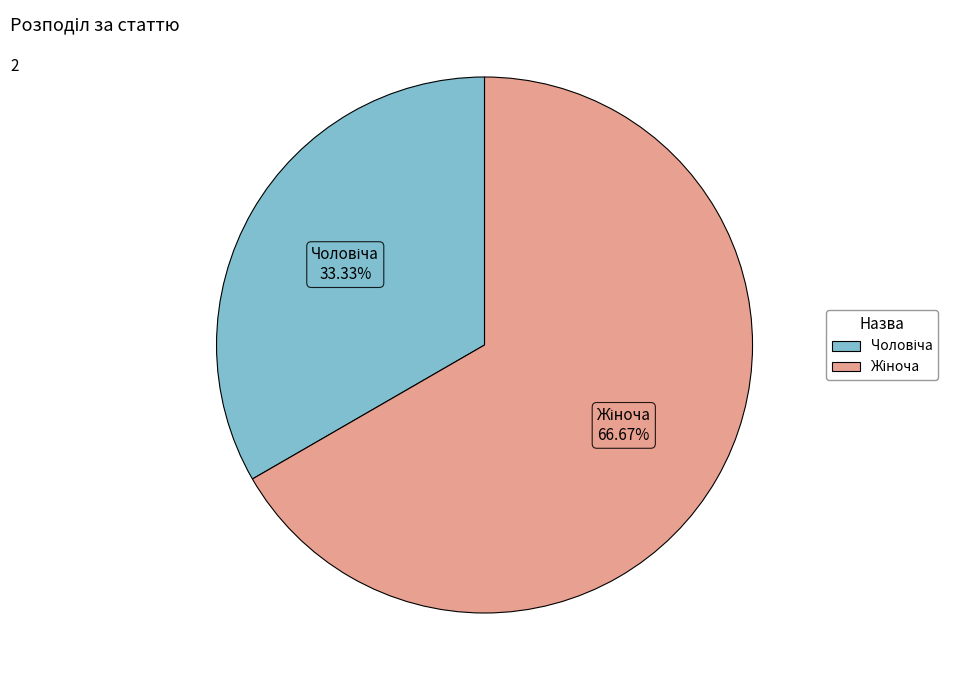

To the nearest percent, what percentage of the pie is Чоловіча?

33%